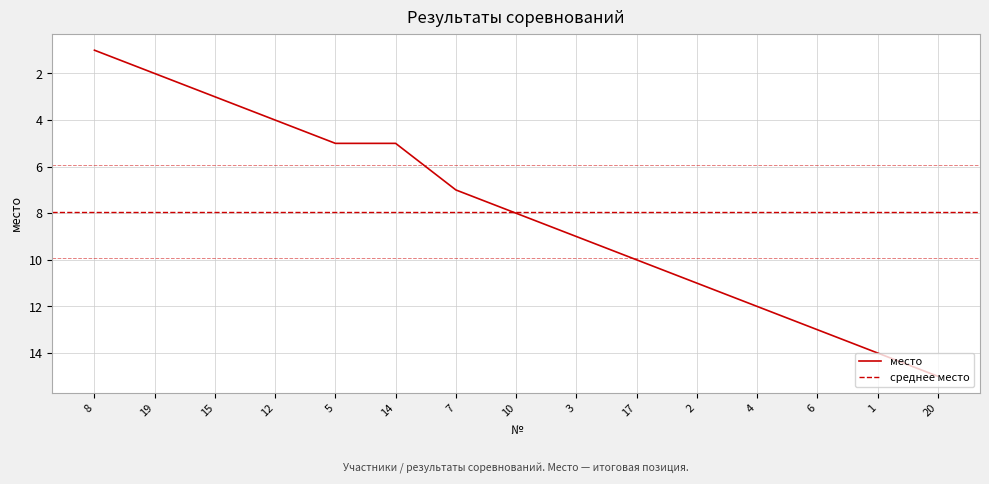

What is the difference between the values at 15 and 4?

9